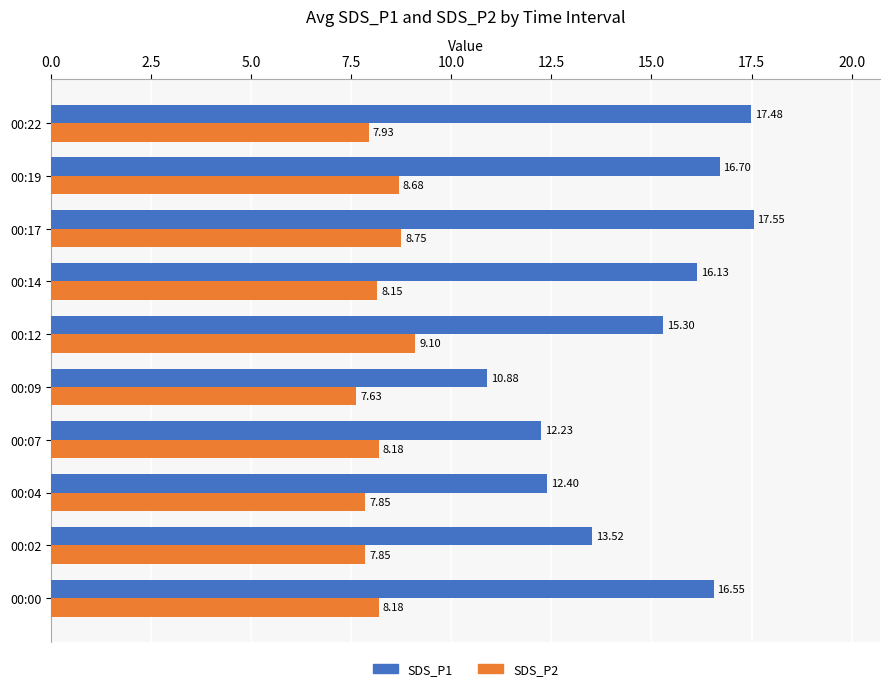

What is the sum of all SDS_P2 values?

82.3